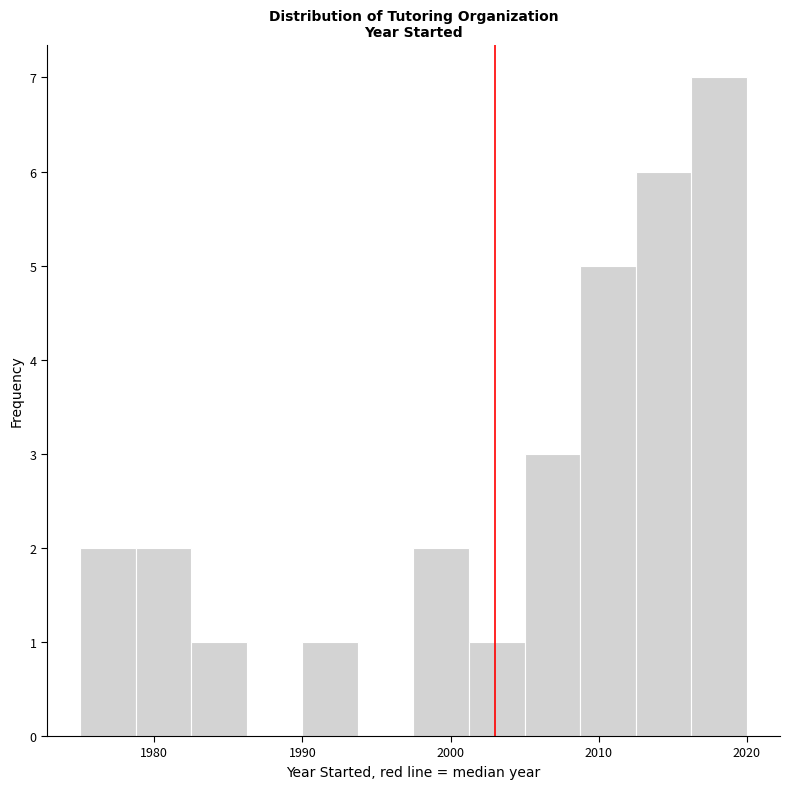

Around what value on the x-axis is the tallest bar? Give the approximate position of its centre, as read against the axis.

2018